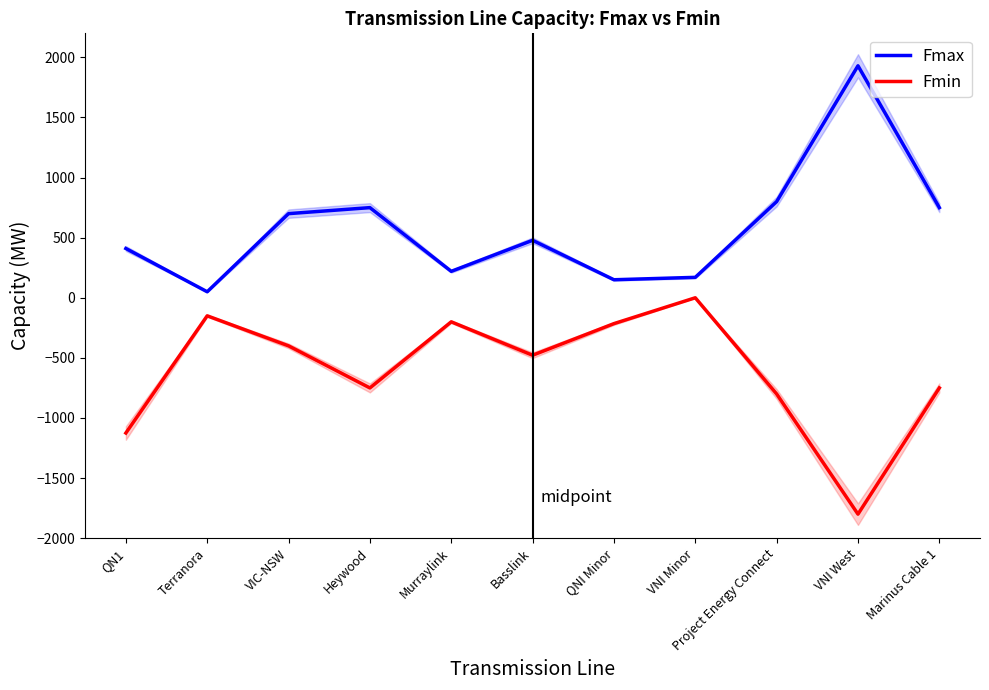

The value of Fmax at VNI West is 1930. True or false?

True